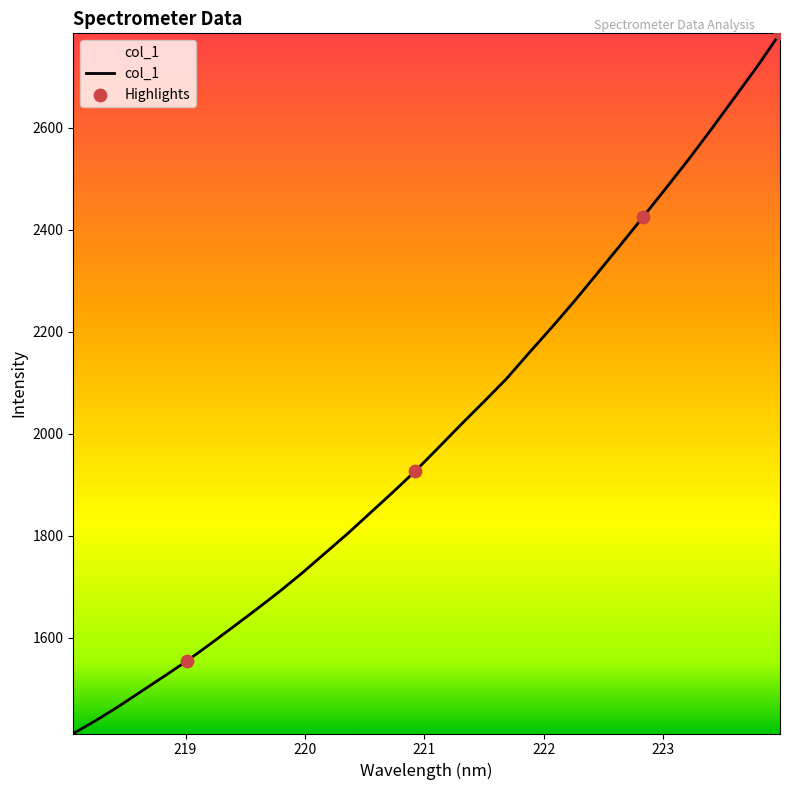

What is the smallest value displayed?

1412.4